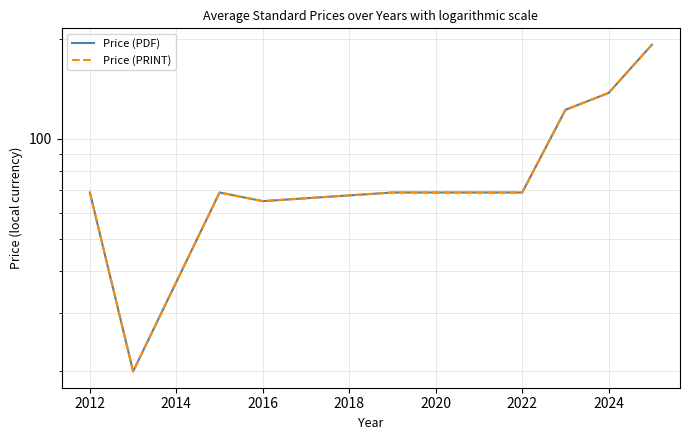

How many data points does each series have?

11